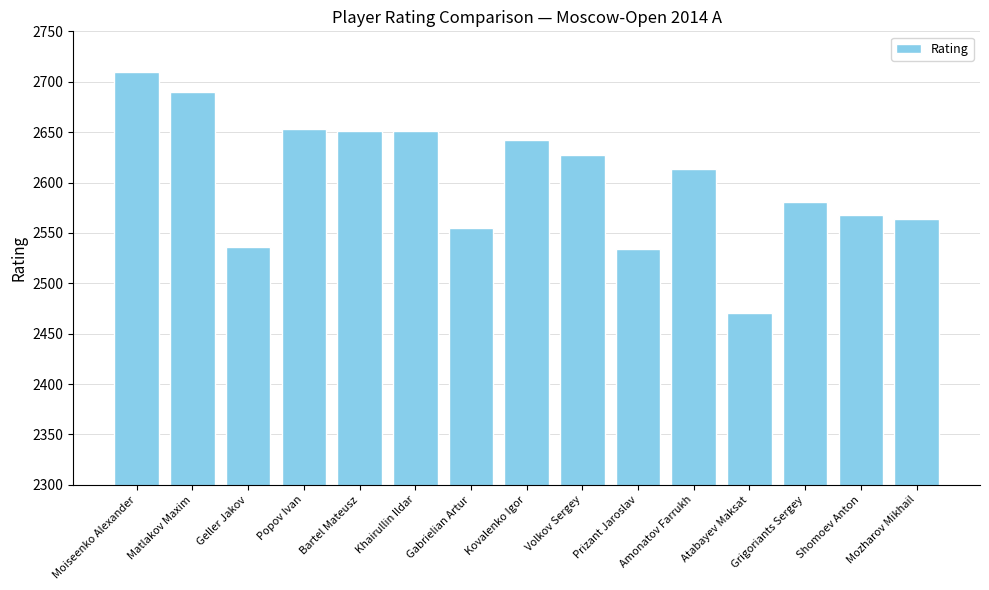

What position from the left is Kovalenko Igor?

8